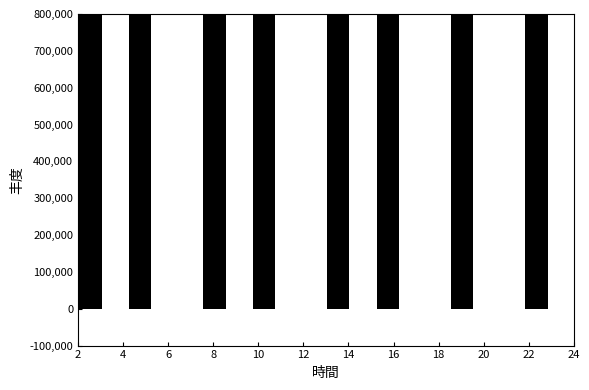

How tall is the bar that spans 13.0 to 14.1 on the x-axis? Neither the bar edges nor the heights are printed on the chart, so give them approximately, as read against the axes.

800000